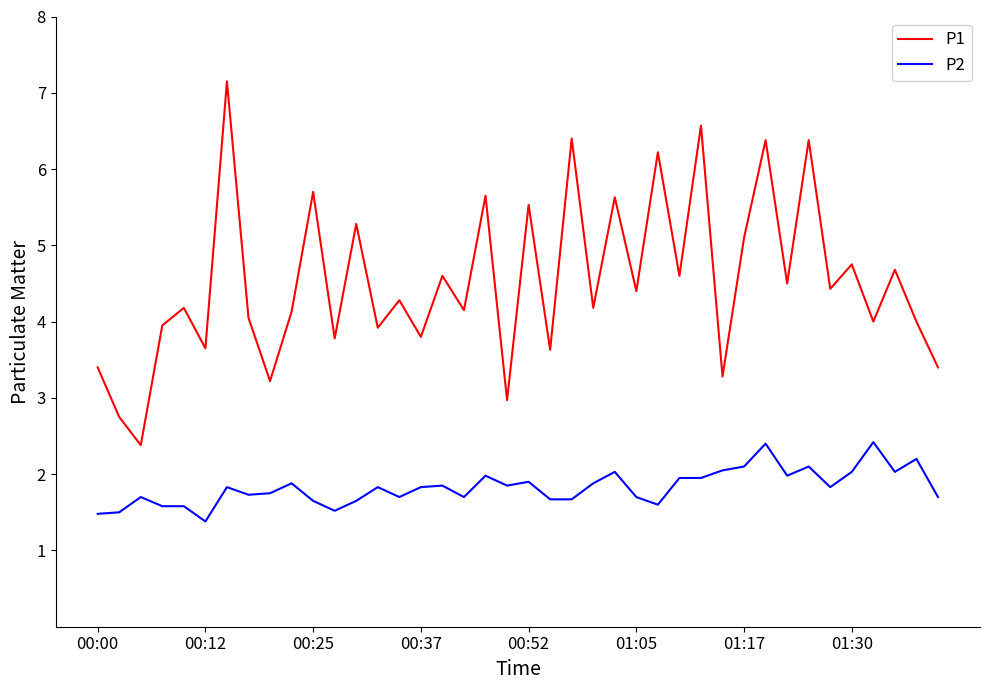

True or false: P1 and P2 cross at least once.

False